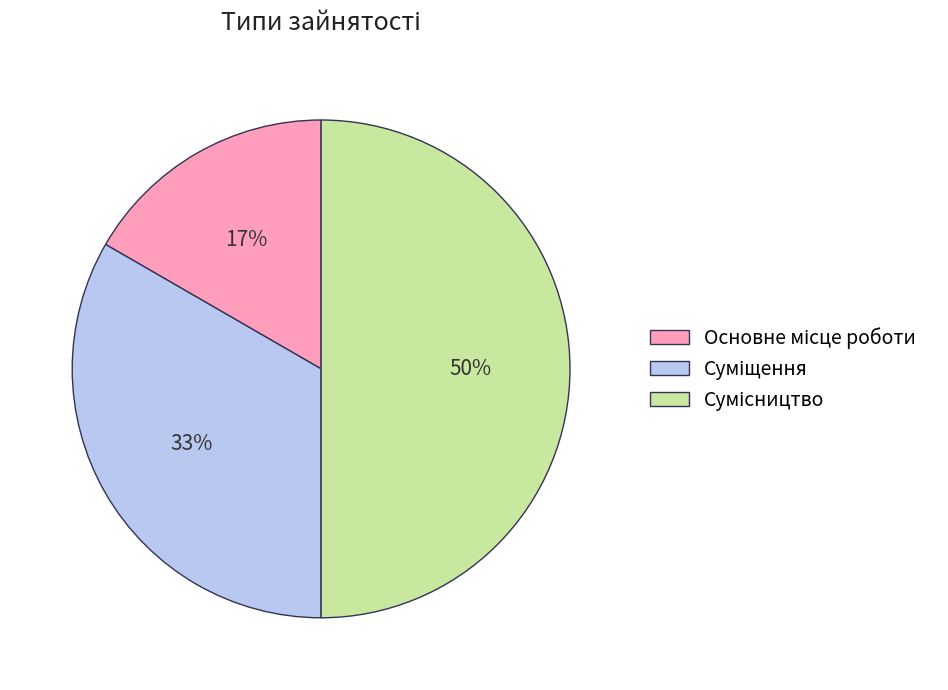

To the nearest percent, what is the average slice percentage?

33%